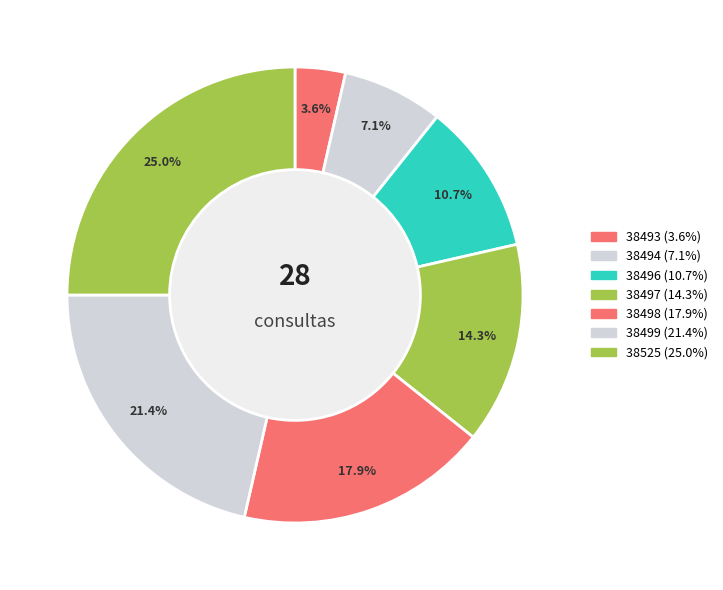

To the nearest percent, what is the difference between the largest and smallest slice percentages?

21%